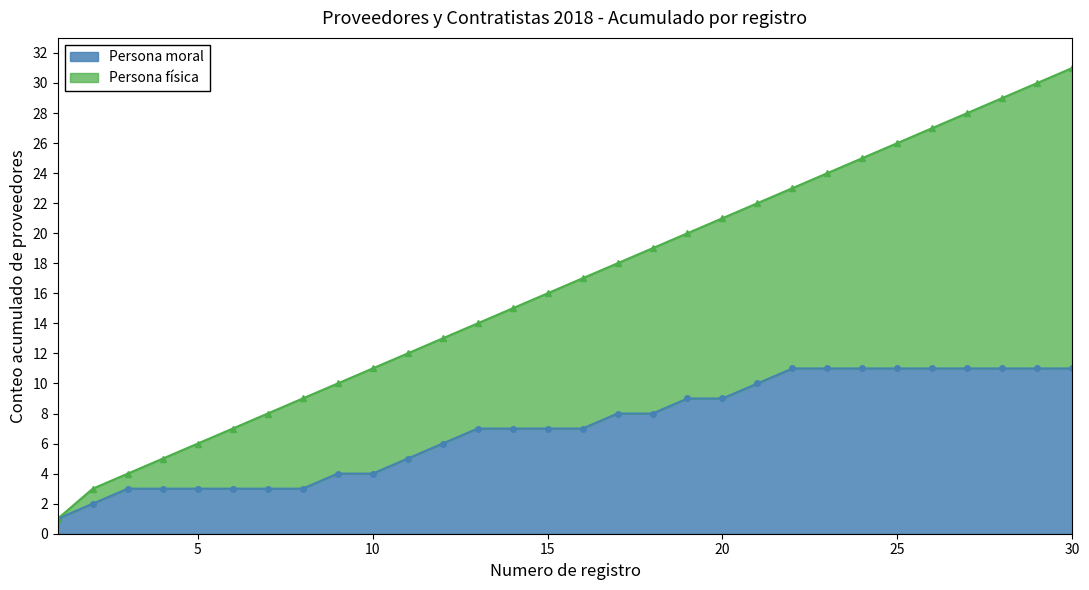

Count the number of categories in the chart.

30